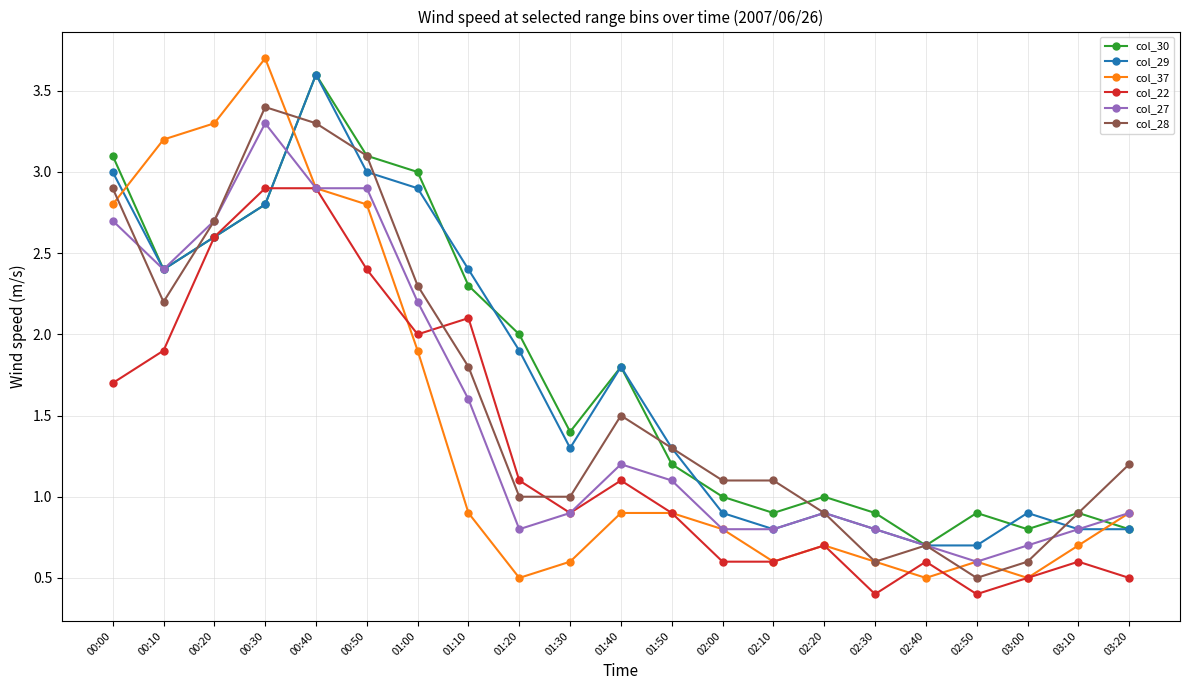

Is the value of col_30 at 02:40 greater than the value of col_29 at 00:40?

No